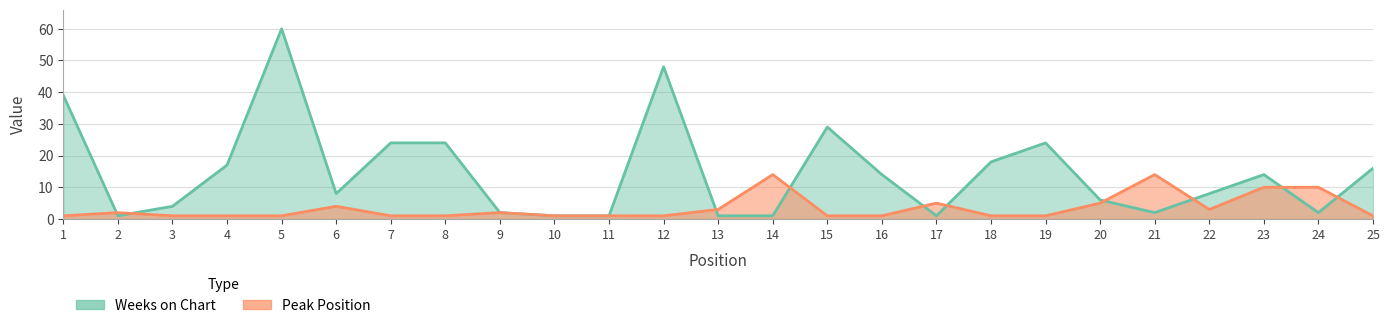

The value of Weeks on Chart at 12 is 14. True or false?

False